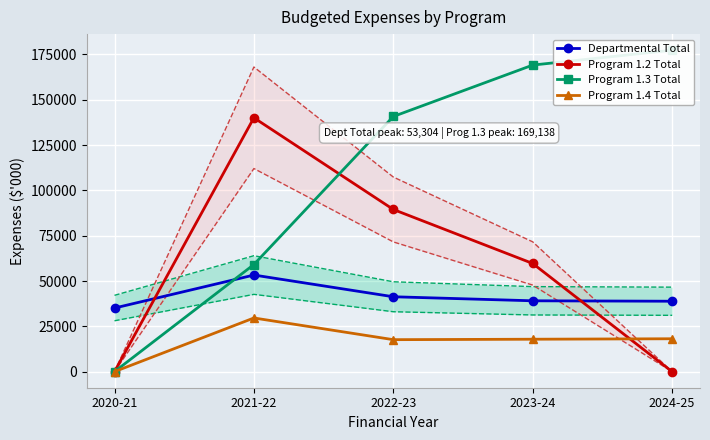

What is the label of the 3rd point from the left?

2022-23